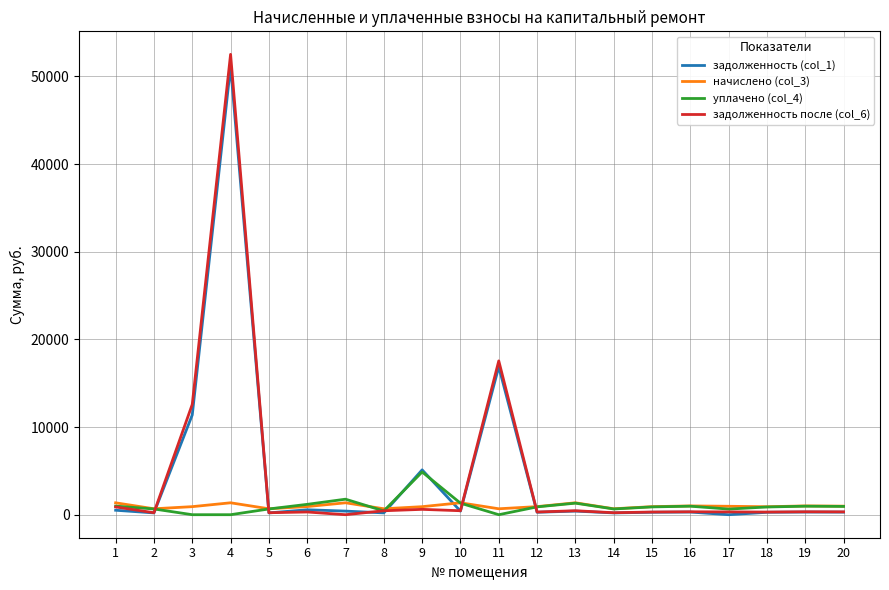

Where is the first local minimum for задолженность после (col_6)?

2